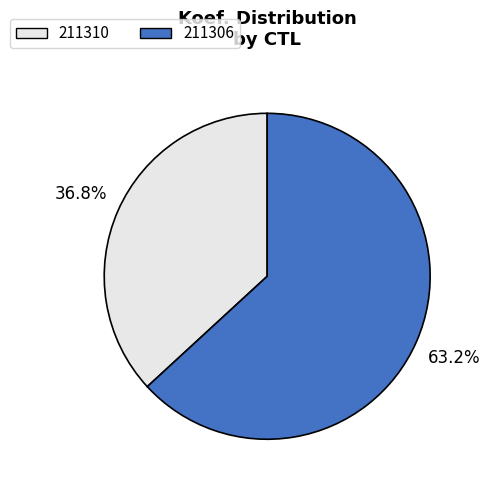

Rank the categories by value from highest to lowest.

211306, 211310